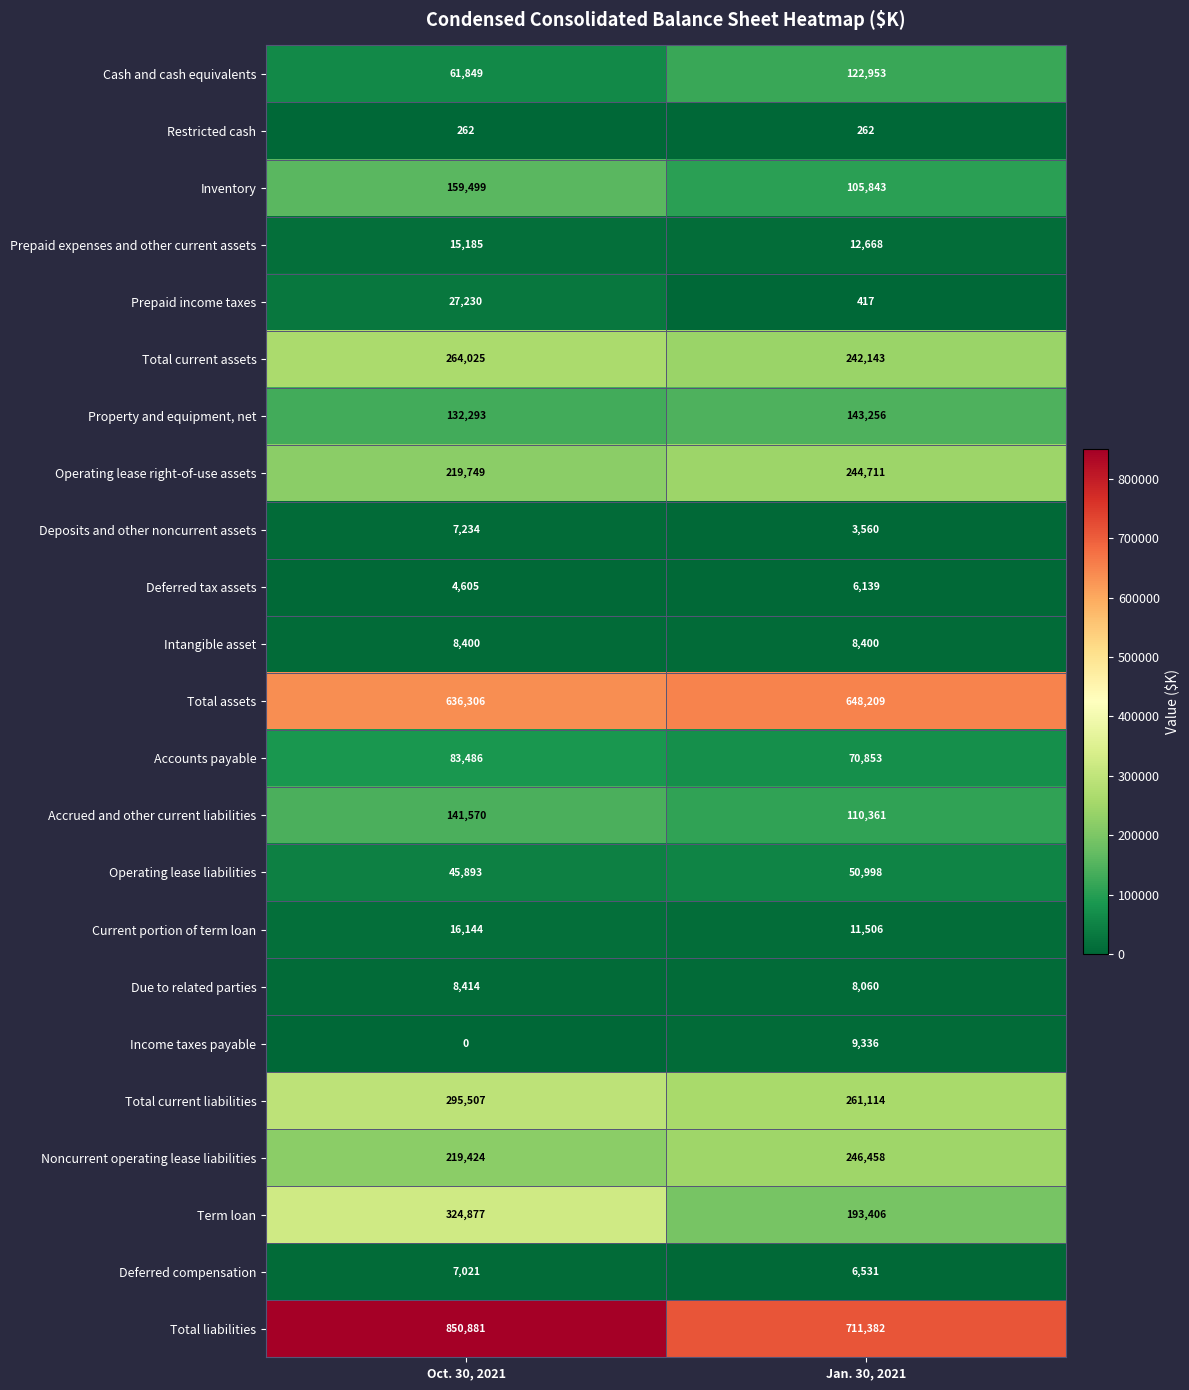

Is it true that Deferred tax assets equals 4605 at Oct. 30, 2021?

True